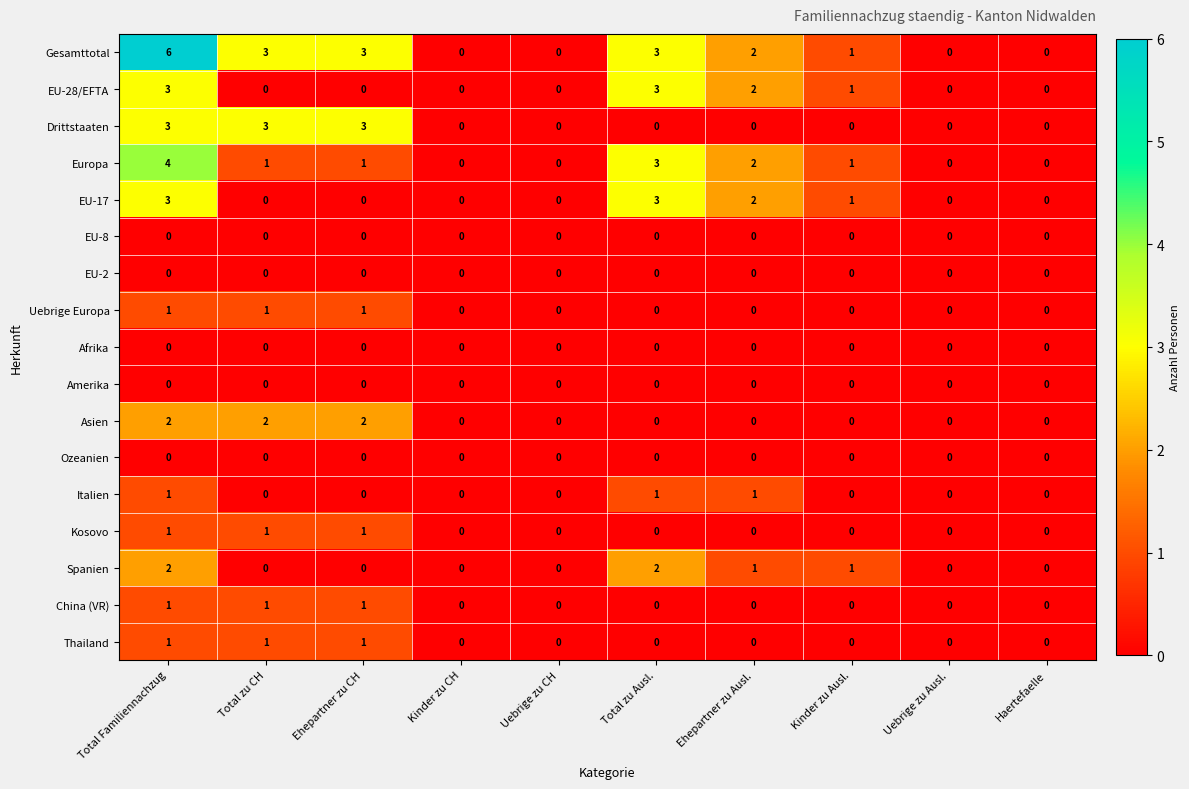

Count the number of data series in this chart.

17